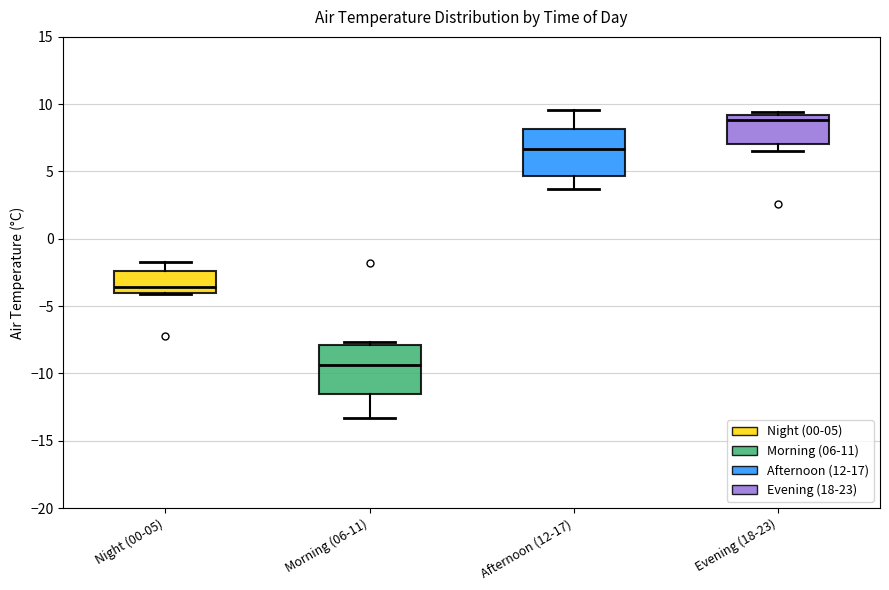

Reading left to right, read every box against the y-axis: the position of its median line, the range the box covers, and the ends of its whiskers. The values are not printed on the chart, so give them approximately, as read against the axis.

Night (00-05): median -3.5, box -4.0 to -2.5, whiskers -4.0 to -1.5
Morning (06-11): median -9.5, box -11.5 to -8.0, whiskers -13.5 to -7.5
Afternoon (12-17): median 6.5, box 4.5 to 8.0, whiskers 3.5 to 9.5
Evening (18-23): median 9.0 (just below the box's upper edge), box 7.0 to 9.0, whiskers 6.5 to 9.5